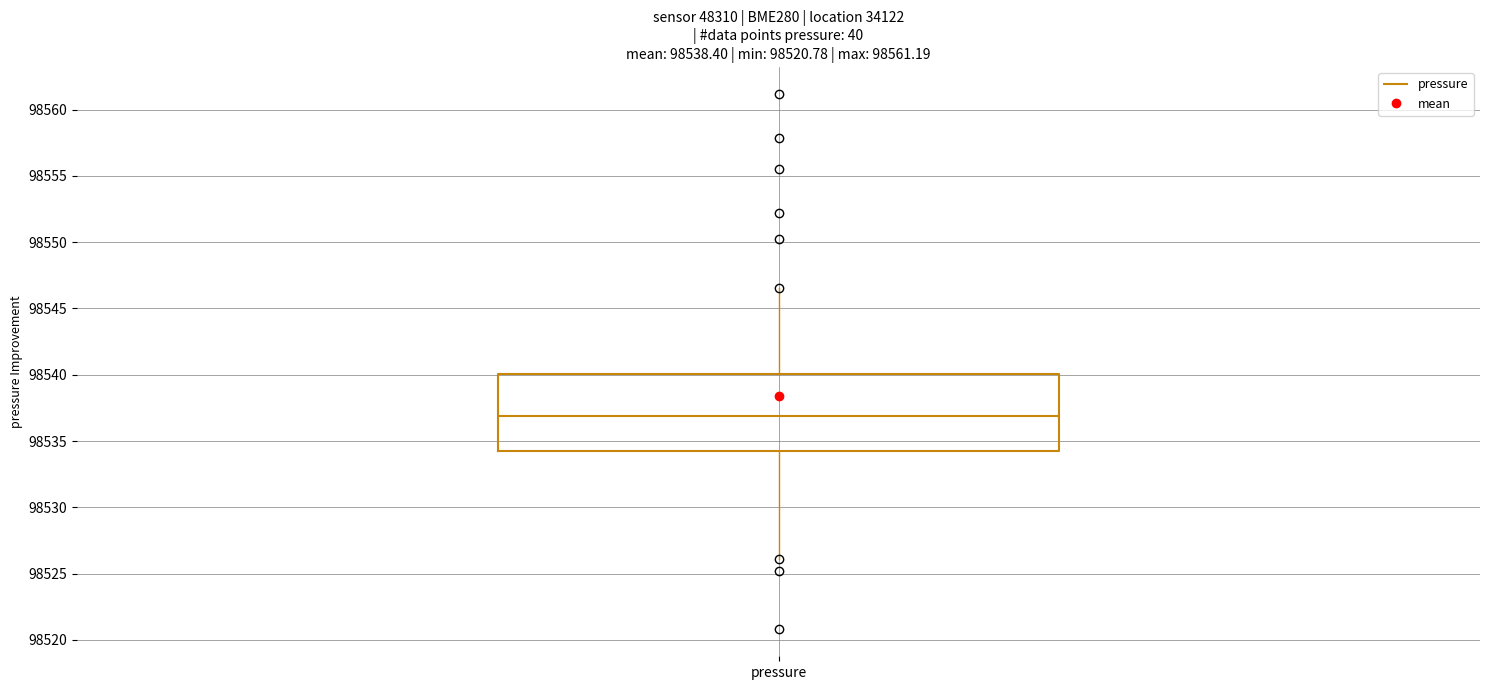

Transcribe this box plot: give where the median line is, the range the box spans, and where the two whiskers end, as read against the y-axis. The values are not printed on the chart, so give them approximately, as read against the axis.

median 98537.0, box 98534.5 to 98540.0, whiskers 98526.0 to 98546.5